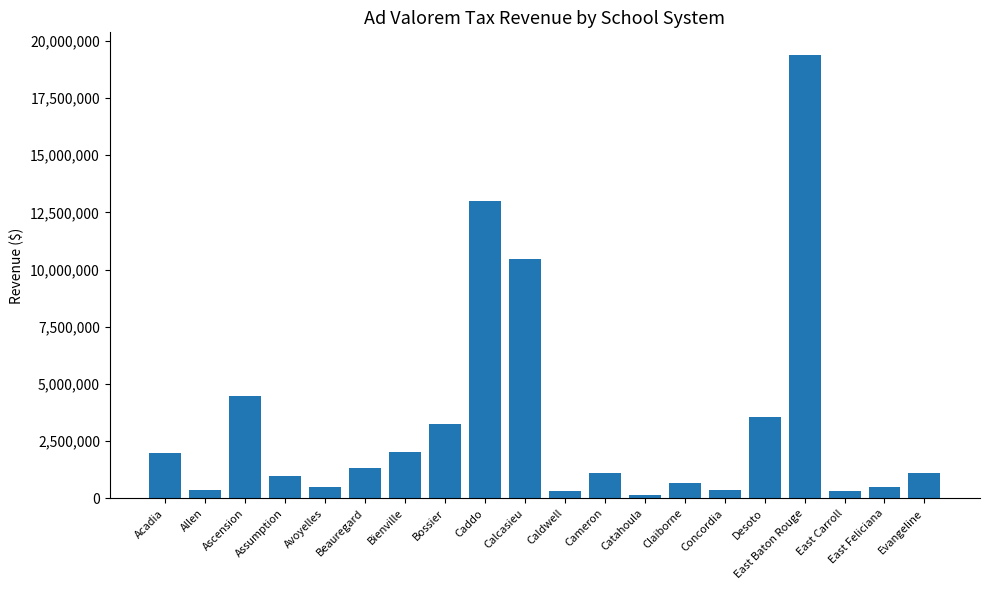

Which label corresponds to the largest value in the chart?

East Baton Rouge